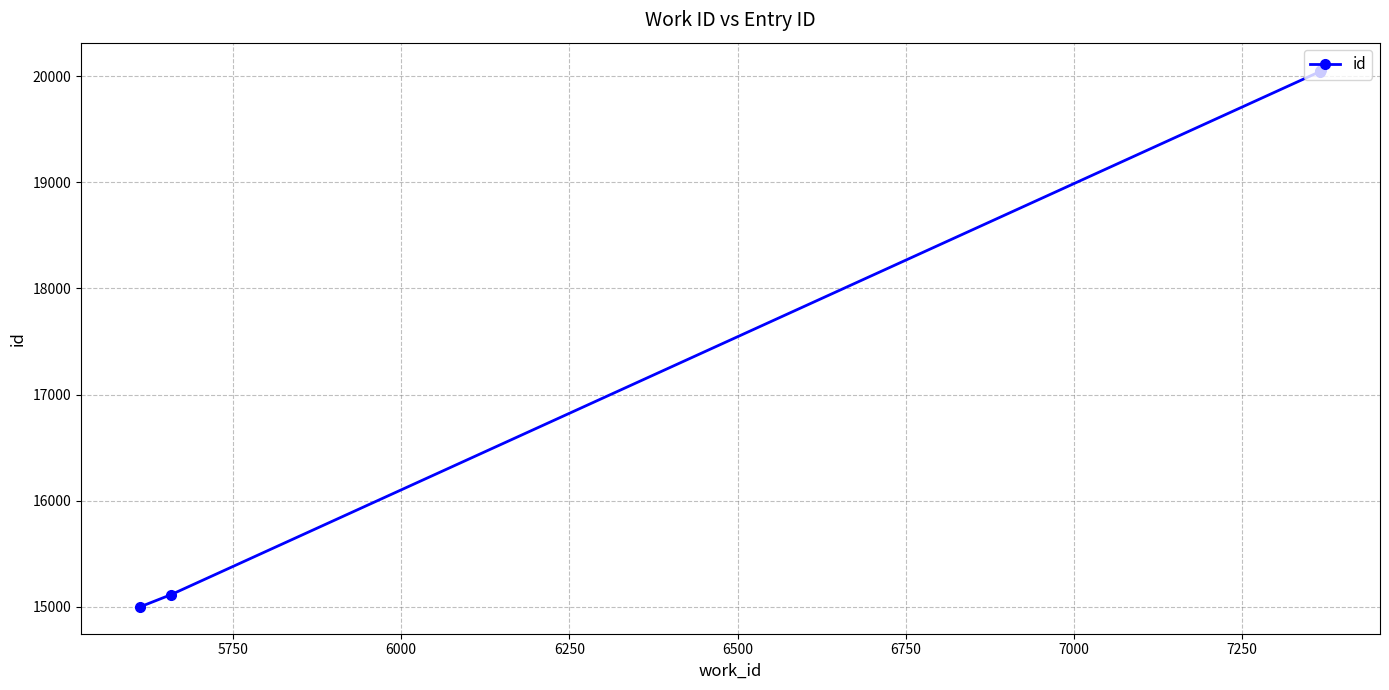

Is this an area chart (filled region under the line)?

No